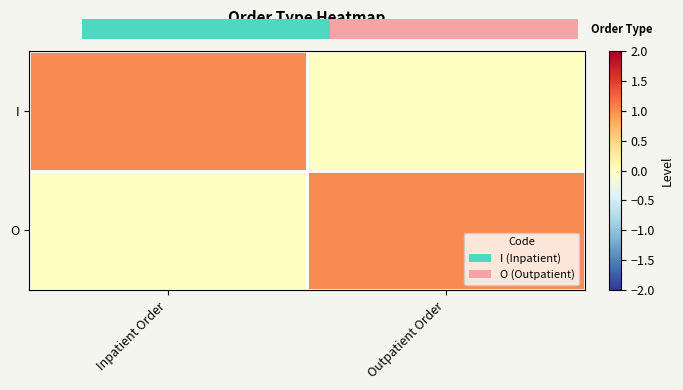

Reading left to right, what are all the values shown in this chart?

I: Inpatient Order=1	Outpatient Order=0
O: Inpatient Order=0	Outpatient Order=1